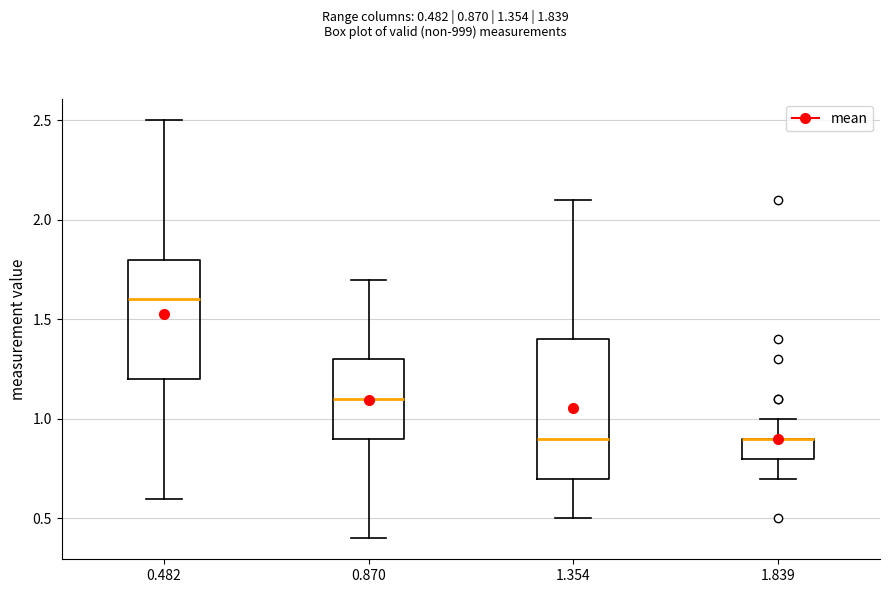

Where is the lower edge of the box at x = 1.839 on the y-axis? The values are not printed on the chart, so give them approximately, as read against the axis.

0.8